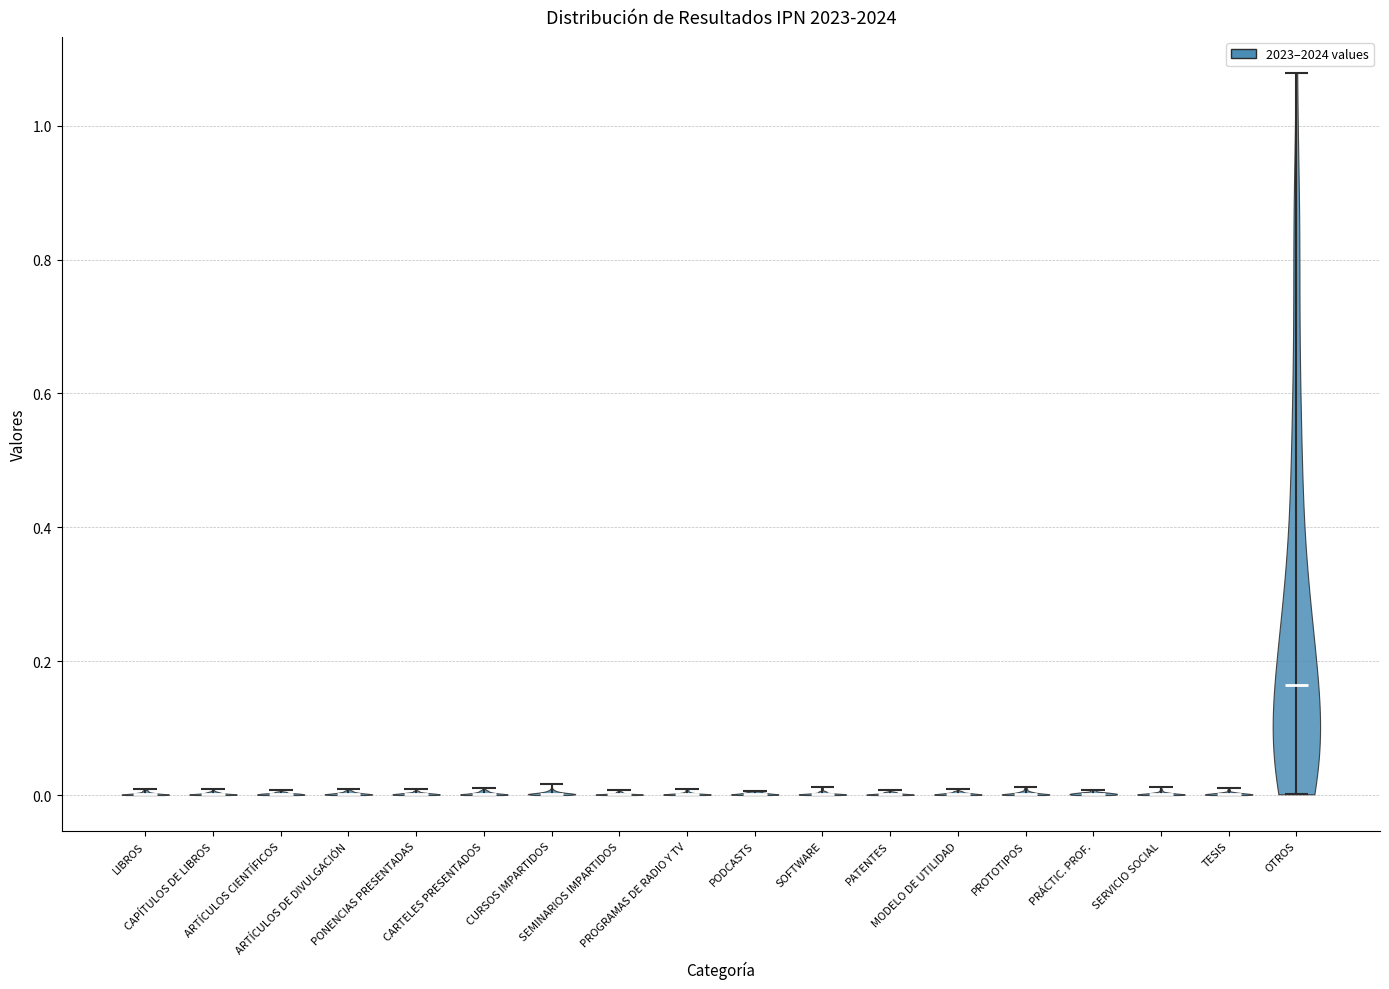

Where does the median line of the violin for PONENCIAS PRESENTADAS sit on the y-axis? The values are not printed on the chart, so give them approximately, as read against the axis.

0.00